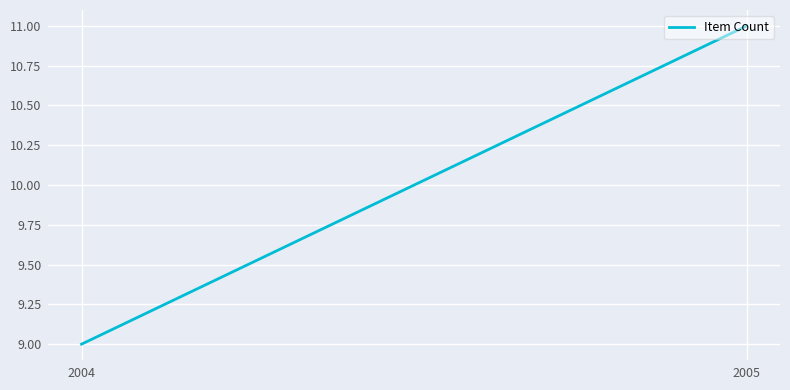

True or false: the data shows 9 at 2004.

True